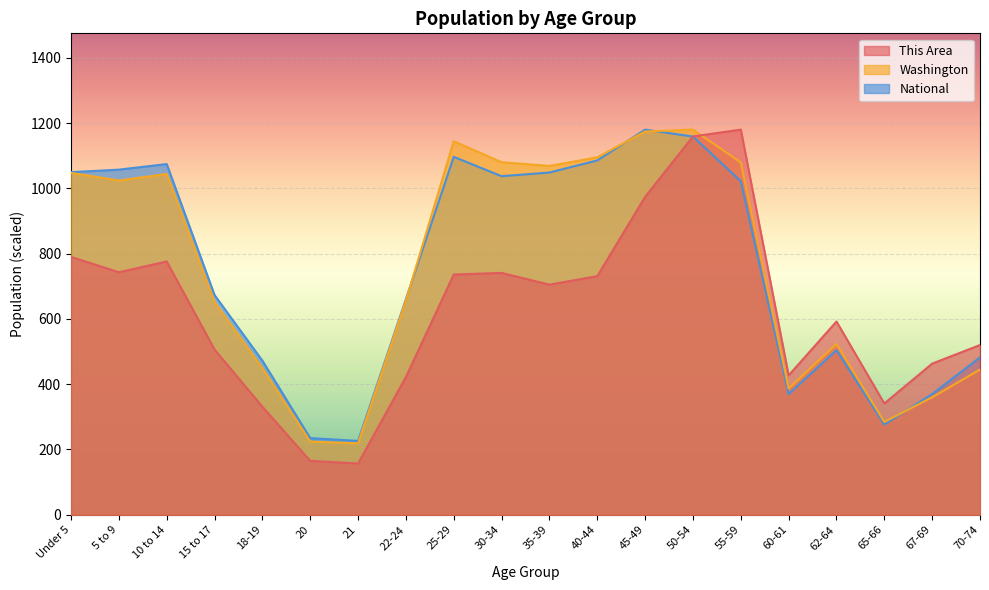

What is the greatest value displayed?

1180.0